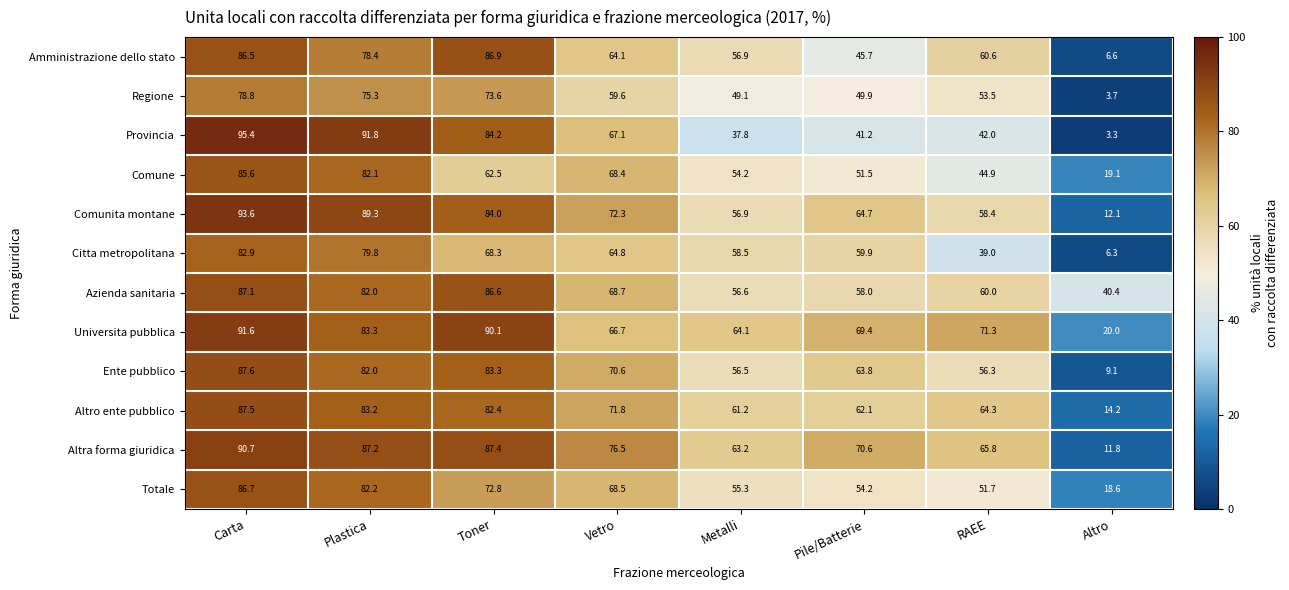

At which label does Totale reach its minimum?

Altro